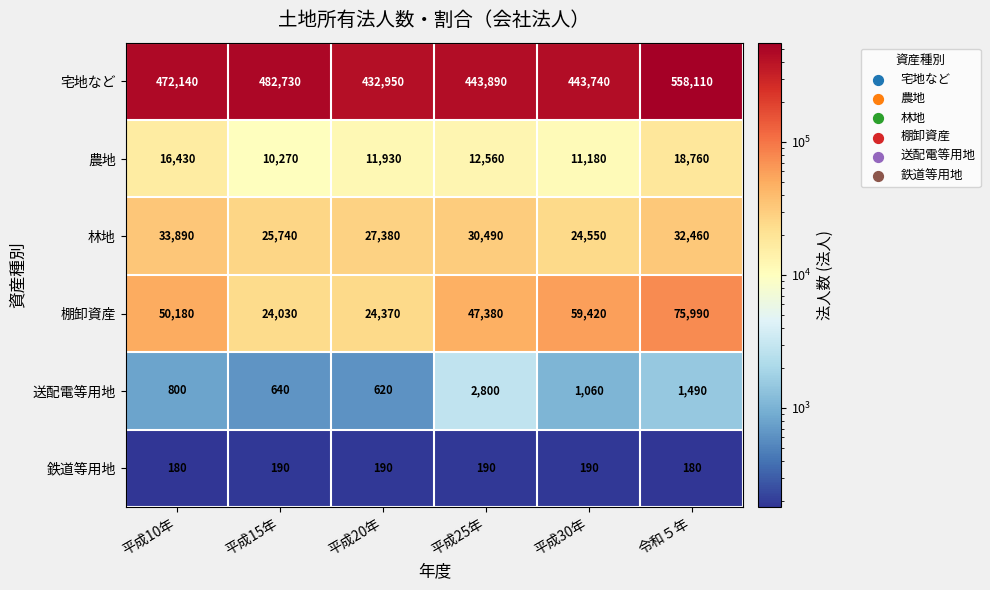

True or false: 宅地など has a value of 148748 at 平成20年.

False